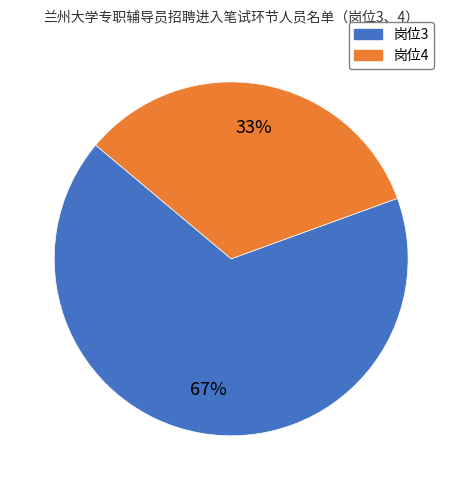

The 岗位4 slice represents 33% of the pie. True or false?

True